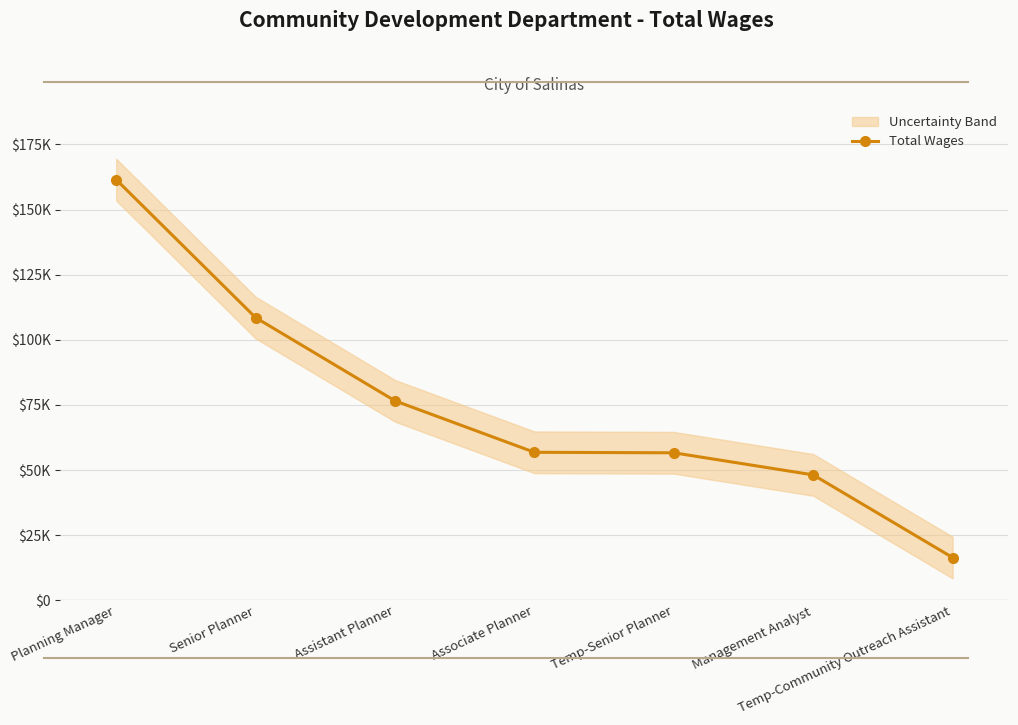

Rank the categories by value from highest to lowest.

Planning Manager, Senior Planner, Assistant Planner, Associate Planner, Temp-Senior Planner, Management Analyst, Temp-Community Outreach Assistant